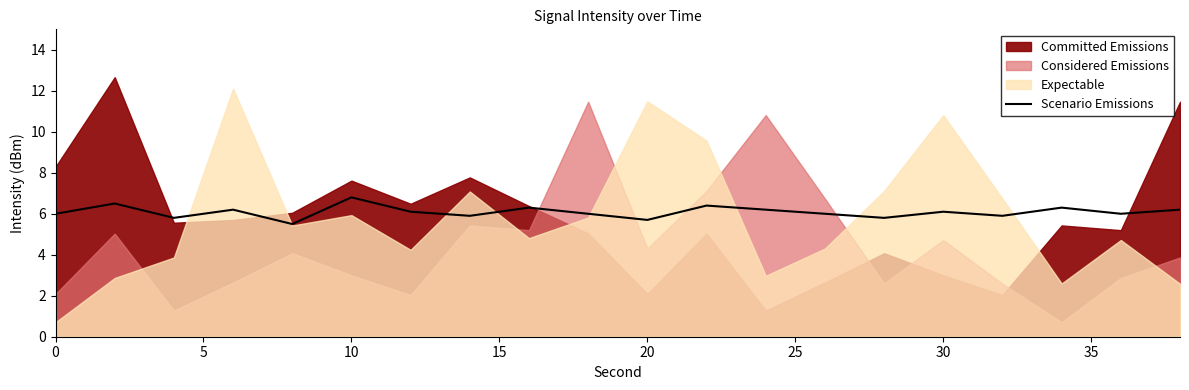

Is it true that Scenario Emissions equals 6.0 at 0?

True